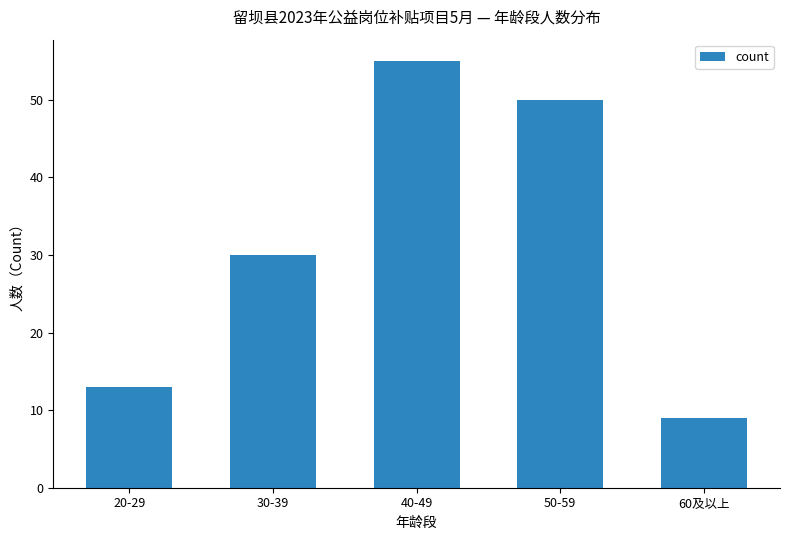

List the labels in order of value, smallest first.

60及以上, 20-29, 30-39, 50-59, 40-49